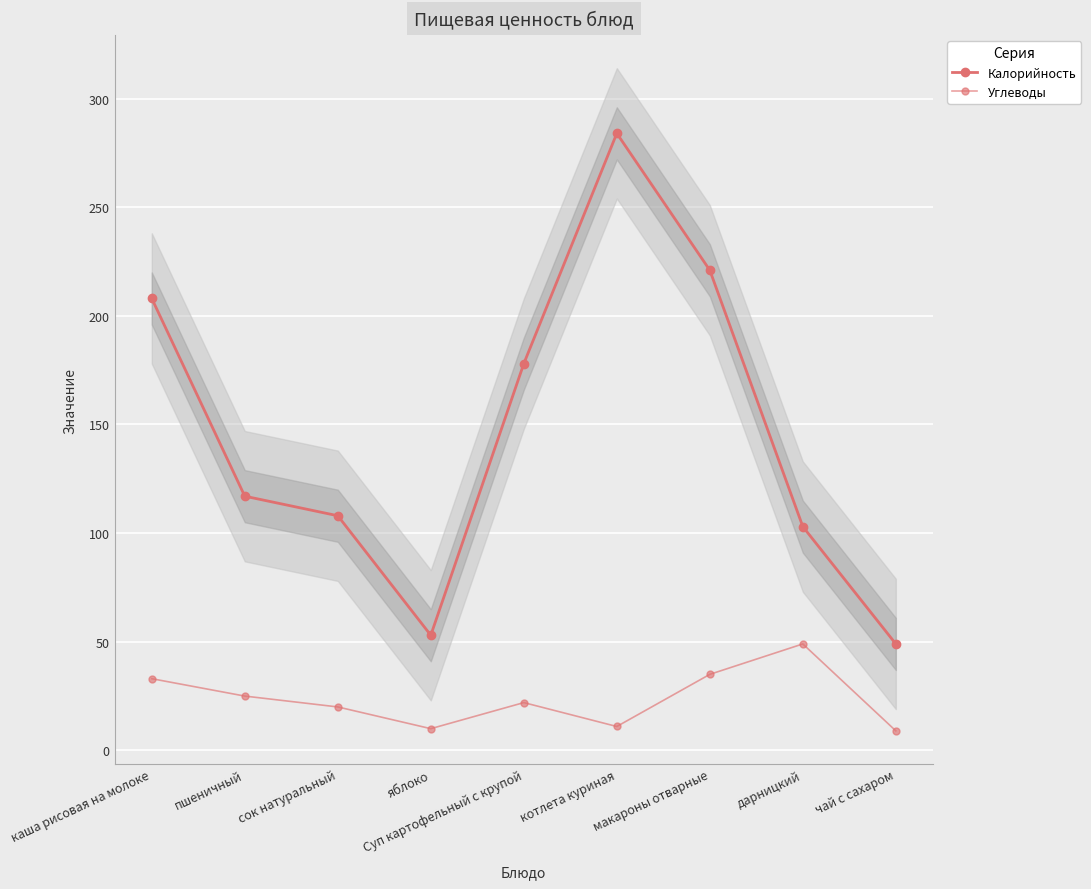

Which has a higher value, Суп картофельный с крупой or яблоко?

Суп картофельный с крупой